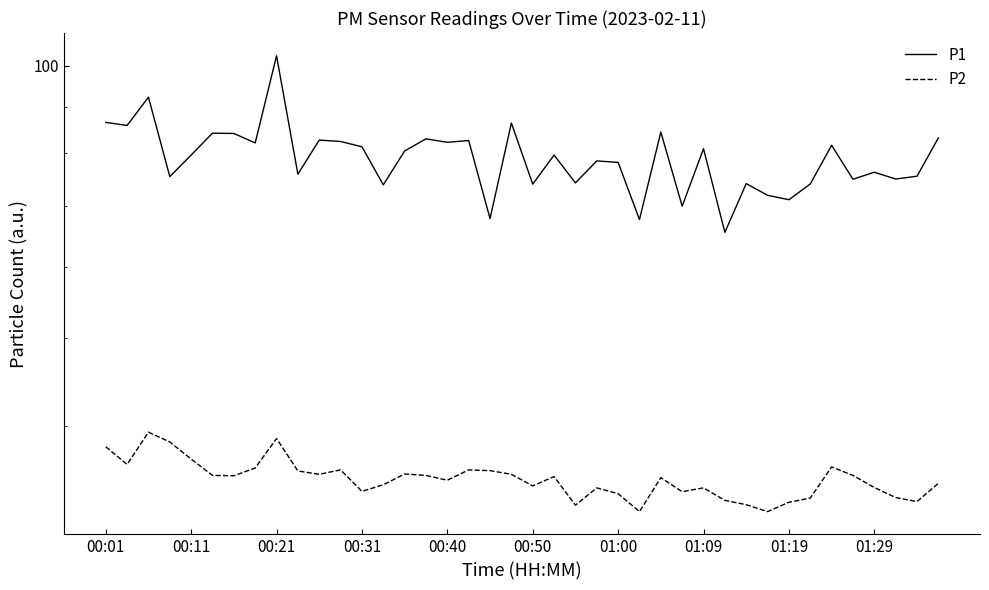

What is the spread (max minus min) of values at 01:19?

38.2